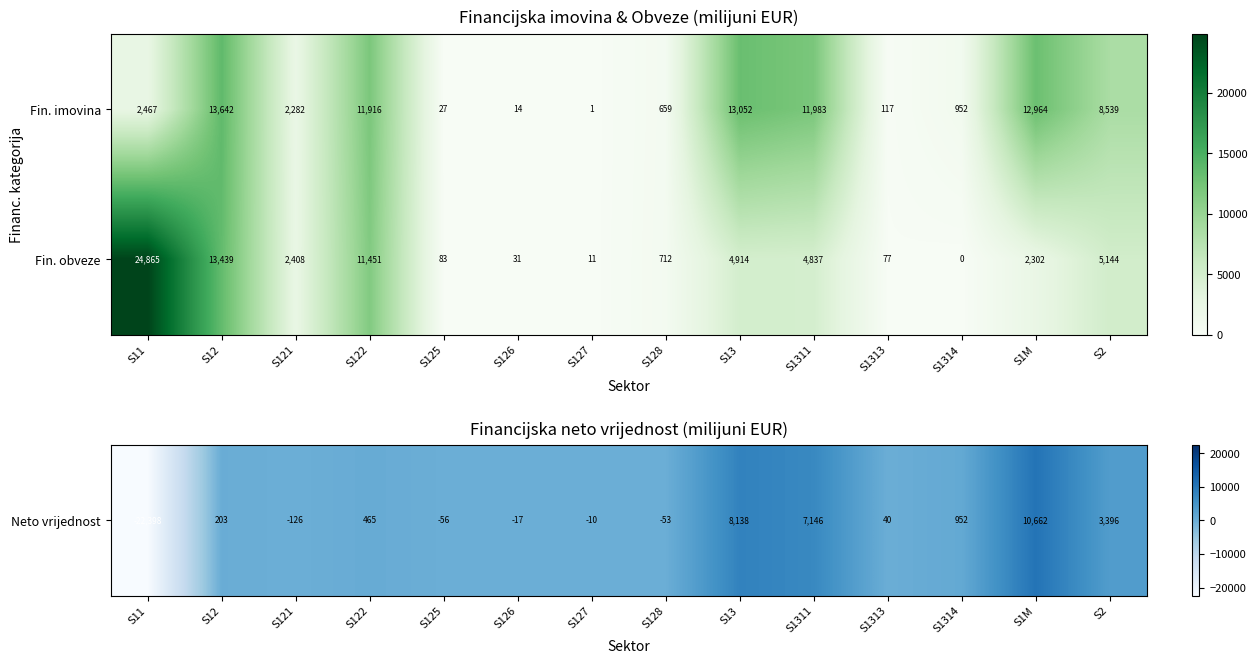

Count the number of categories in the chart.

14